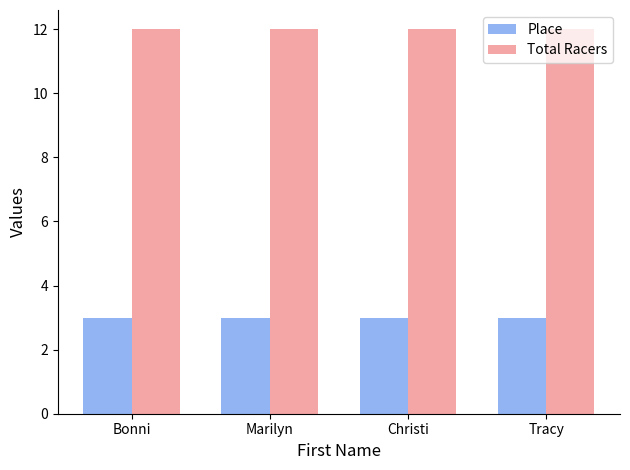

What value does the Place series have at Bonni?

3